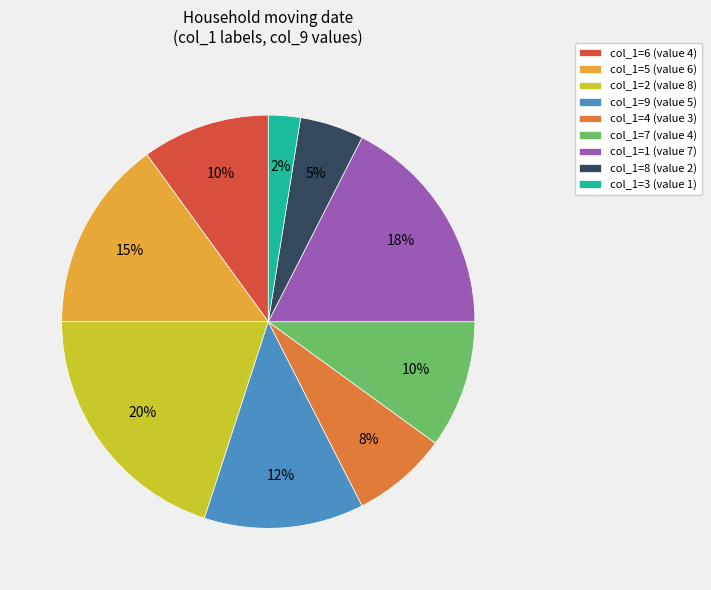

How many segments does this pie chart have?

9